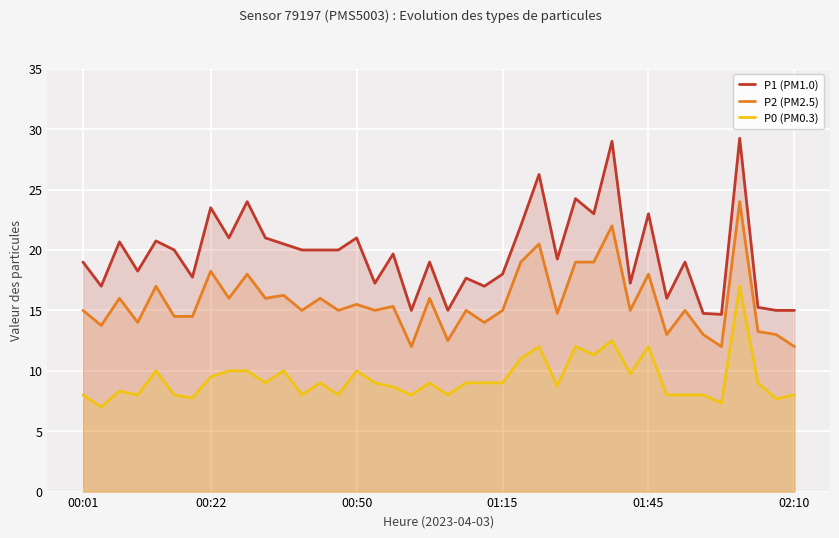

True or false: P0 (PM0.3) and P2 (PM2.5) cross at least once.

False